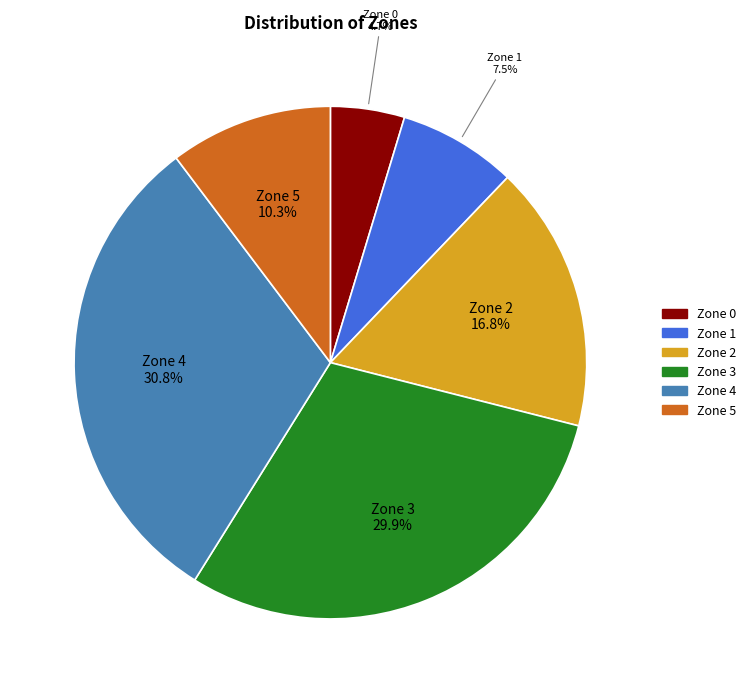

True or false: Zone 2 accounts for 17% of the total.

True